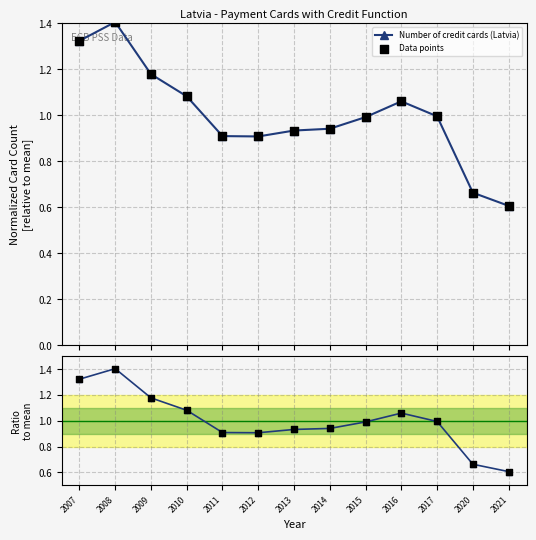

Which series reaches the maximum Y coordinate?

Number of credit cards (Latvia)